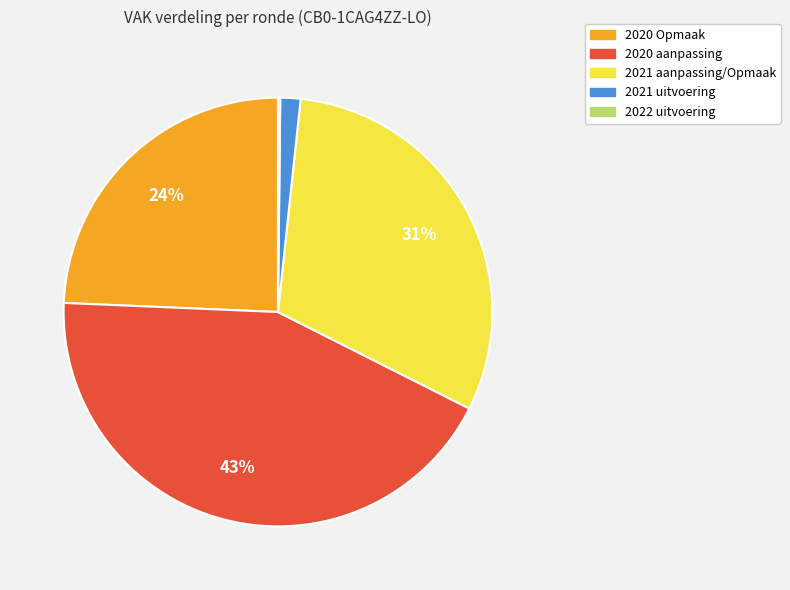

Is there any slice that represents more than half of the pie?

No